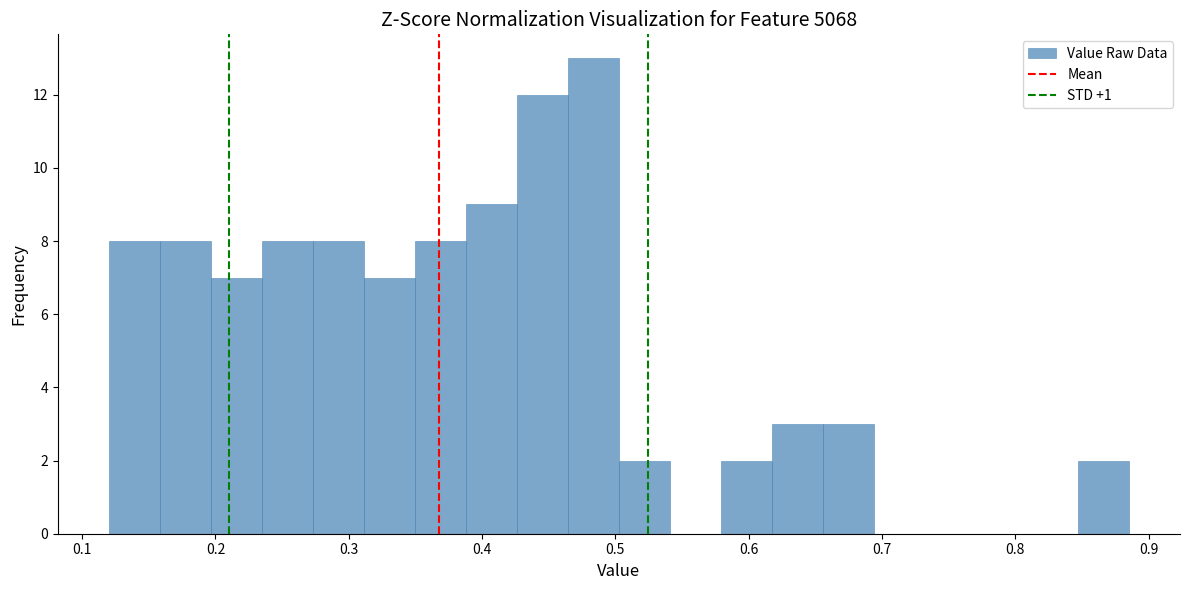

Around what value on the x-axis is the tallest bar? Give the approximate position of its centre, as read against the axis.

0.48